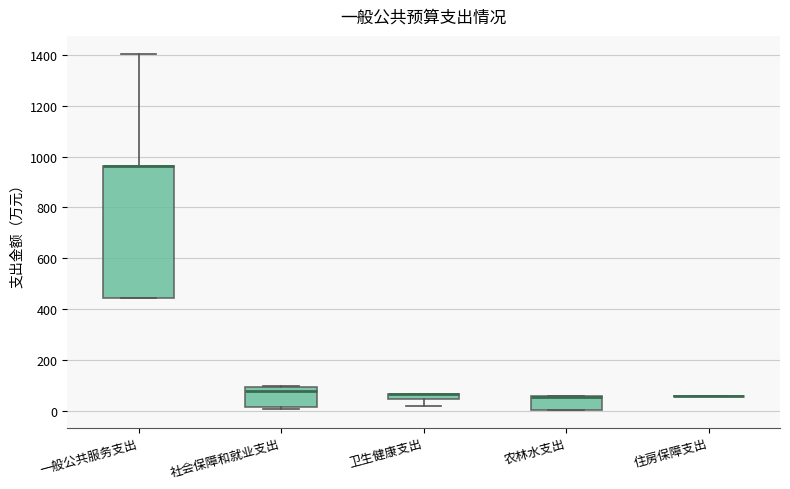

Where is the lower edge of the box for 农林水支出 on the y-axis? The values are not printed on the chart, so give them approximately, as read against the axis.

0